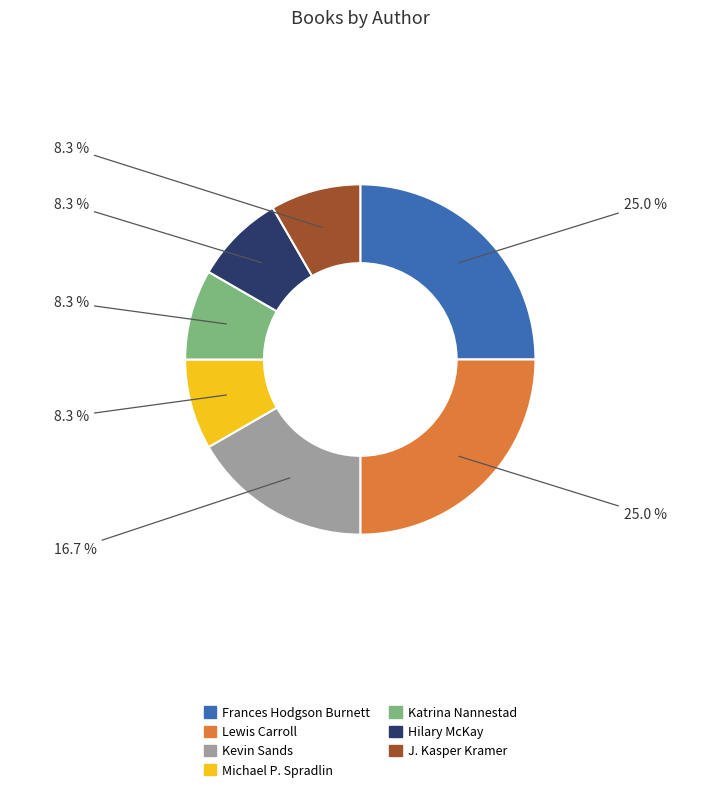

How much of the chart is everything except Michael P. Spradlin?

91.7%